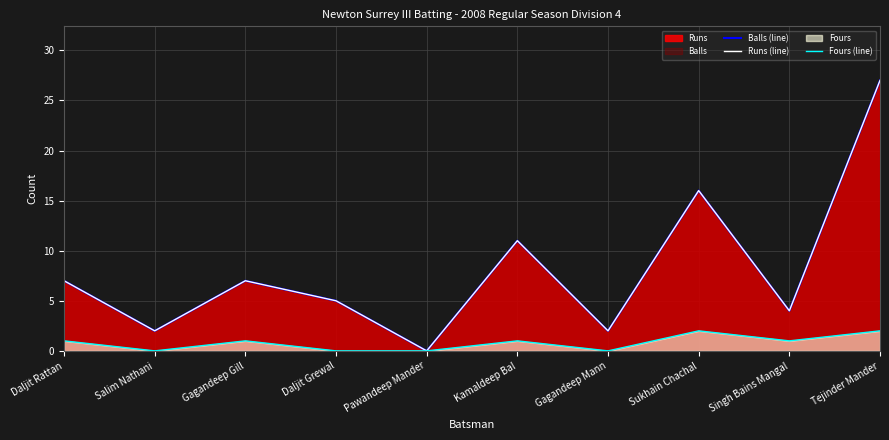

True or false: Fours (line) and Balls (line) intersect in this chart.

False